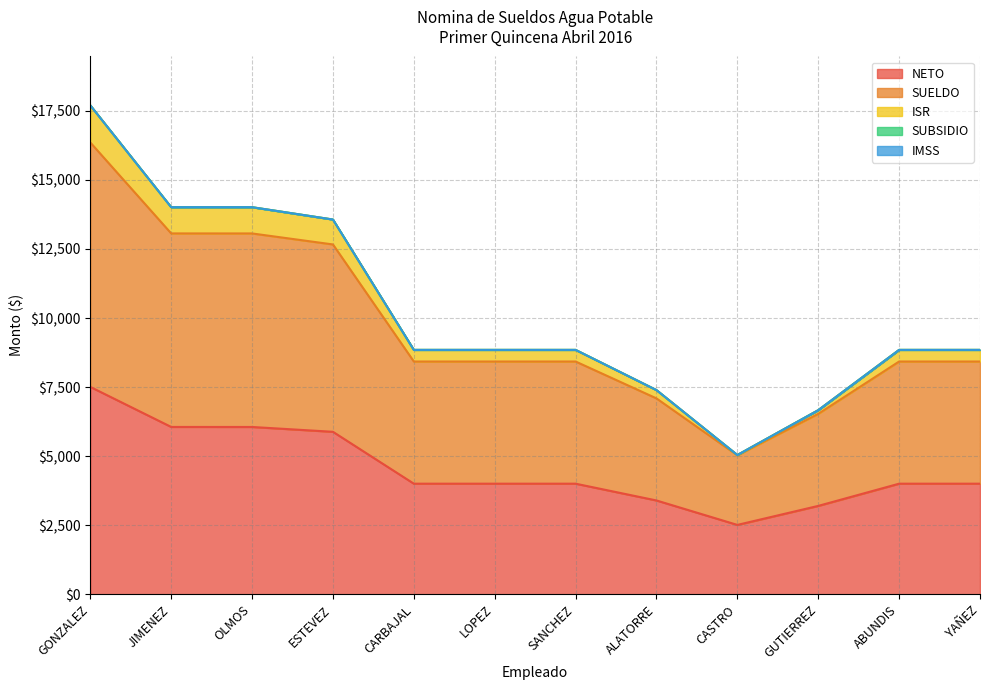

At which category is the sum across all series the highest?

GONZALEZ